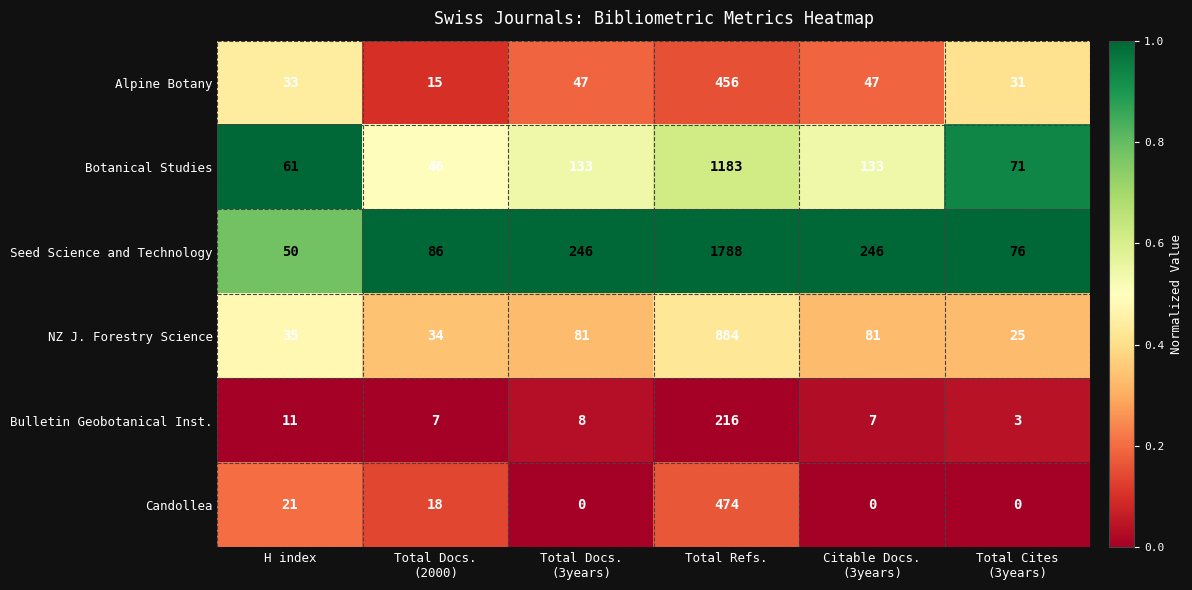

What is the spread (max minus min) of values at H index?

50